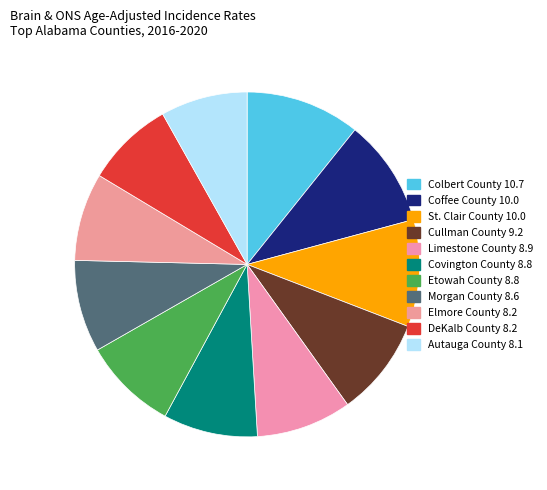

Approximately how many times larger is the value at Limestone County 8.9 compared to Elmore County 8.2?

1.1